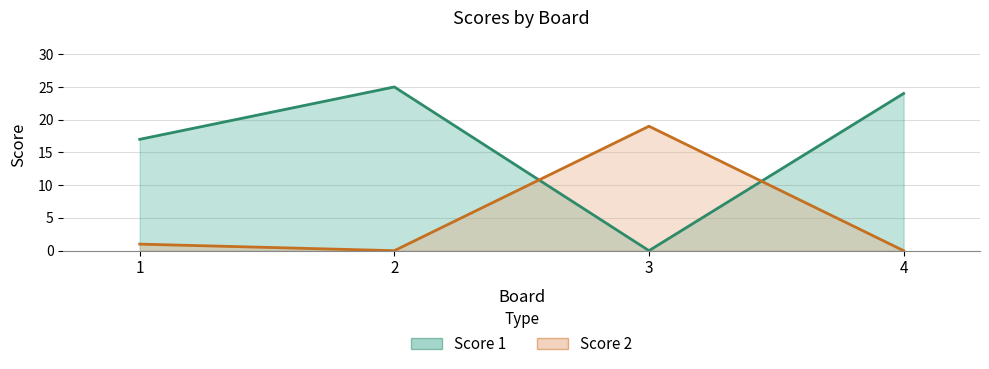

At which label is Score 2 closest to 9?

1